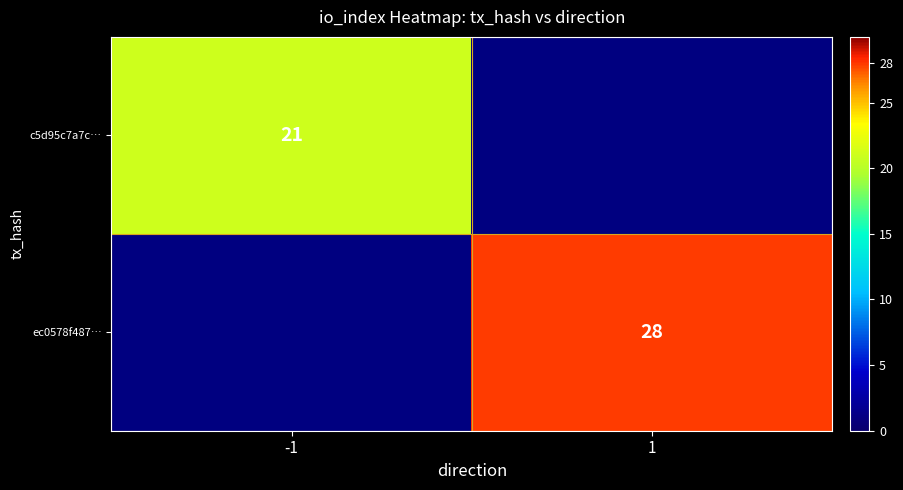

Is the value of ec0578f487… at 1 greater than the value of c5d95c7a7c… at -1?

Yes